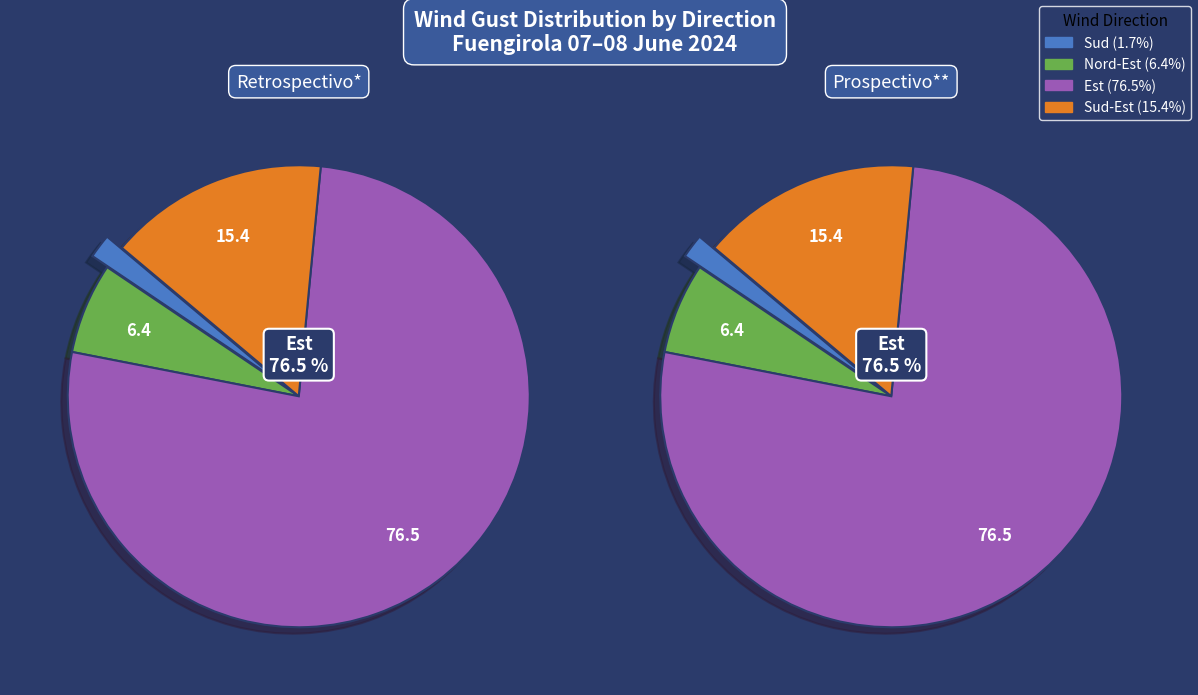

Which slice is the largest?

Est